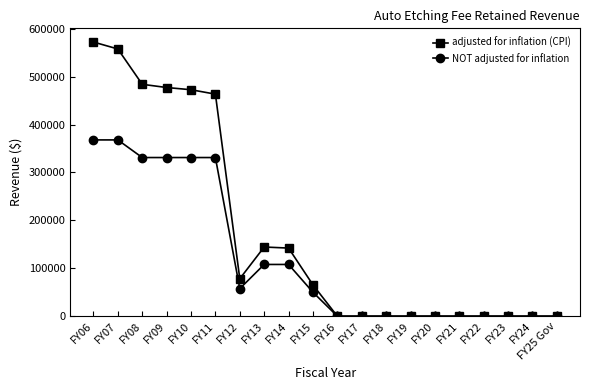

Does the chart have visible grid lines?

No